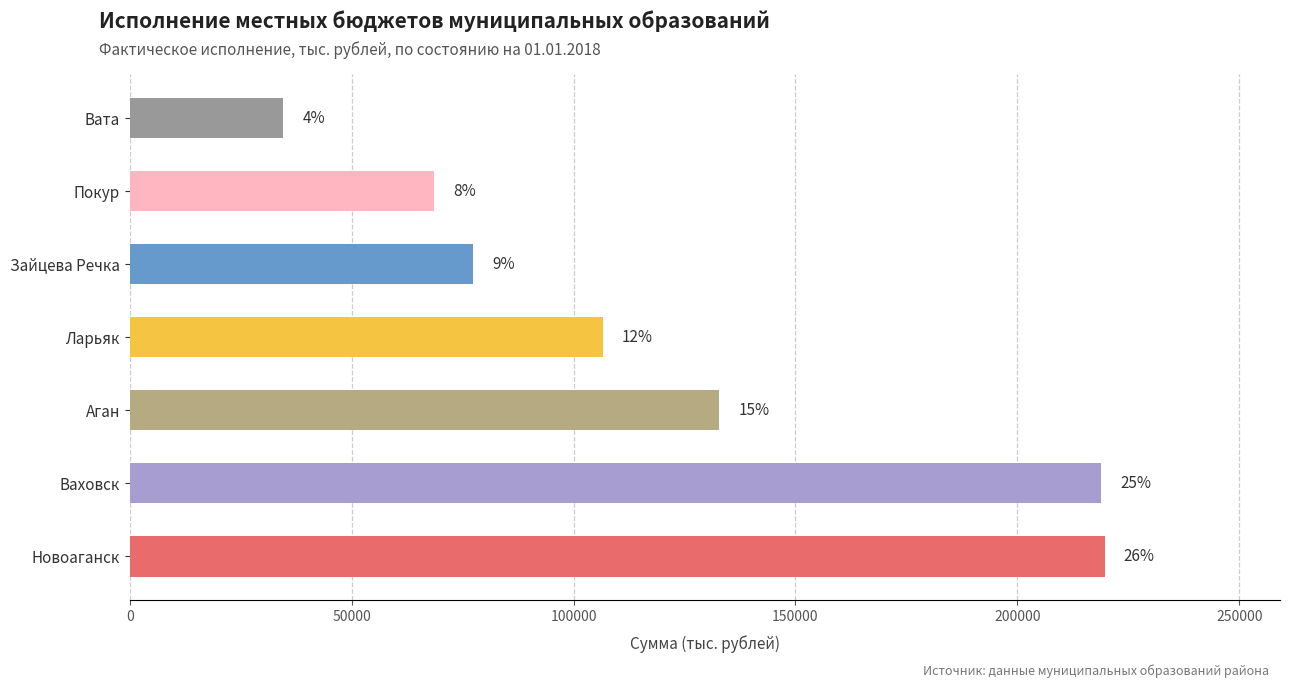

How many bars are there in total?

7